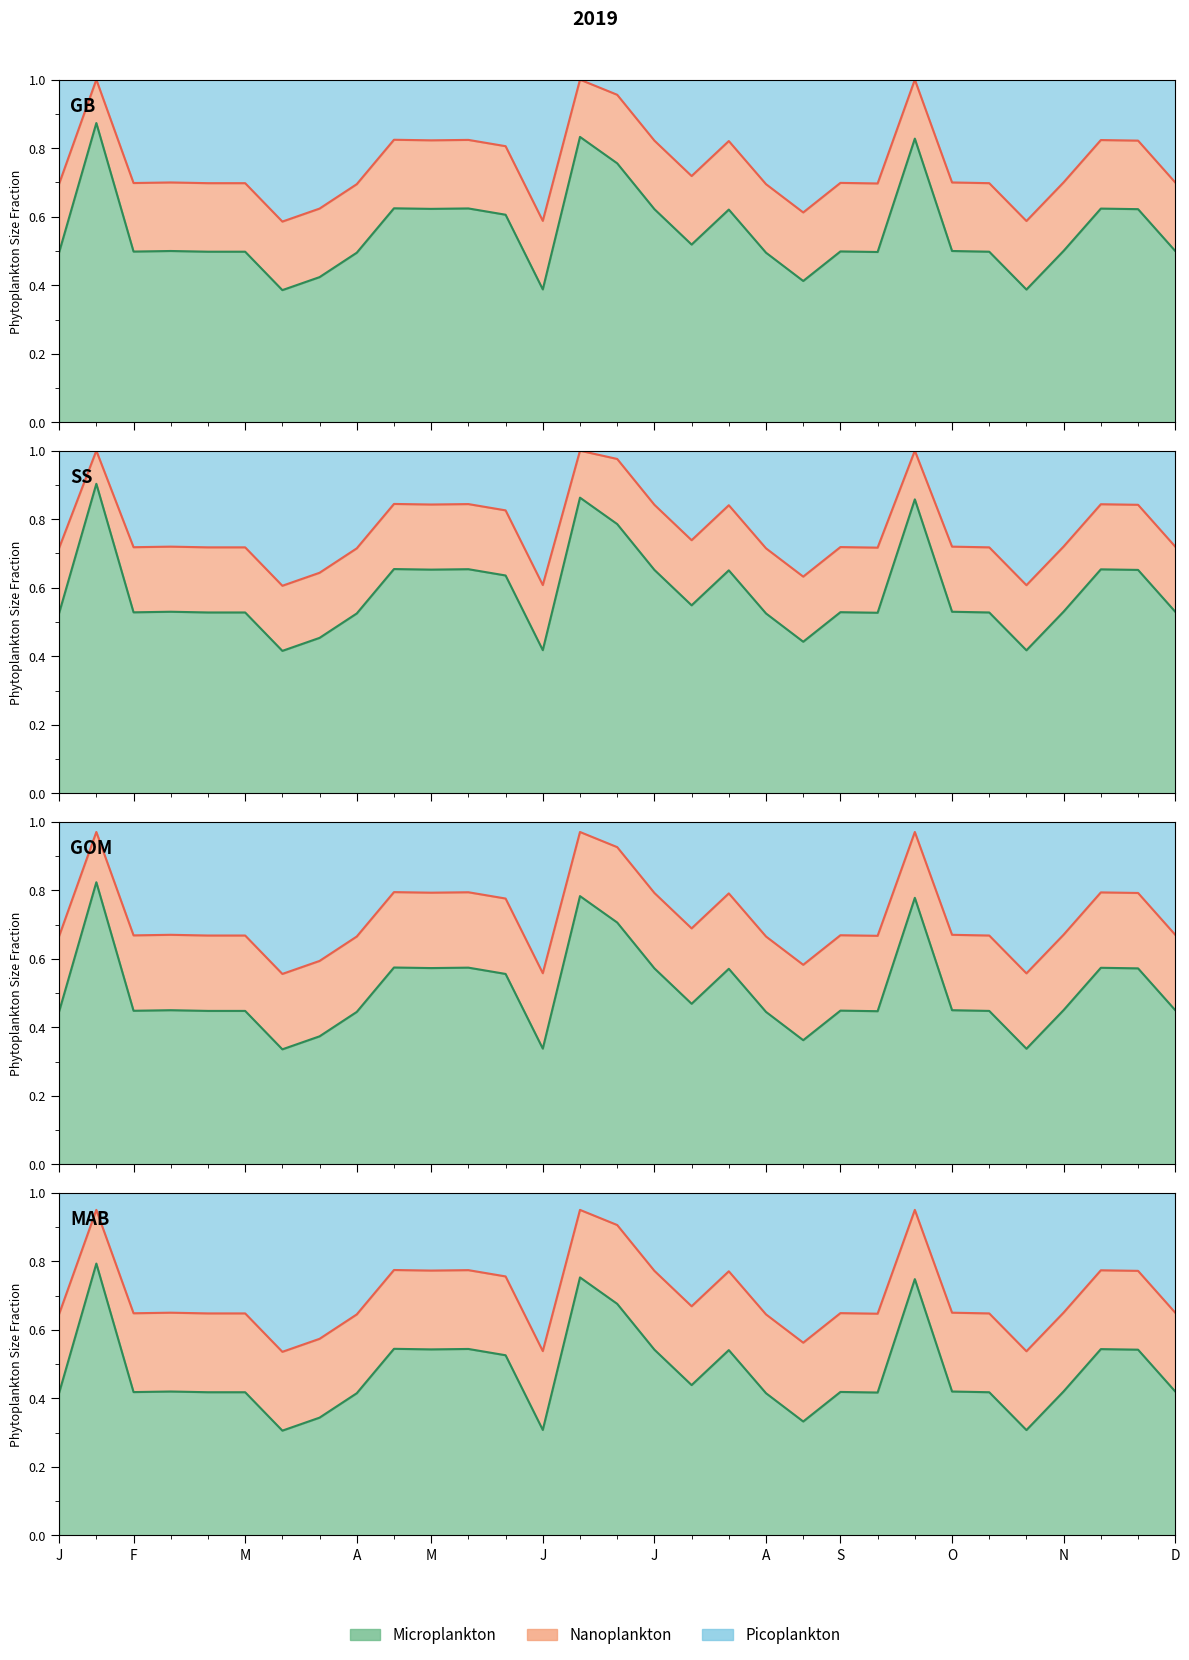

Which category has the lowest value across all series?

7